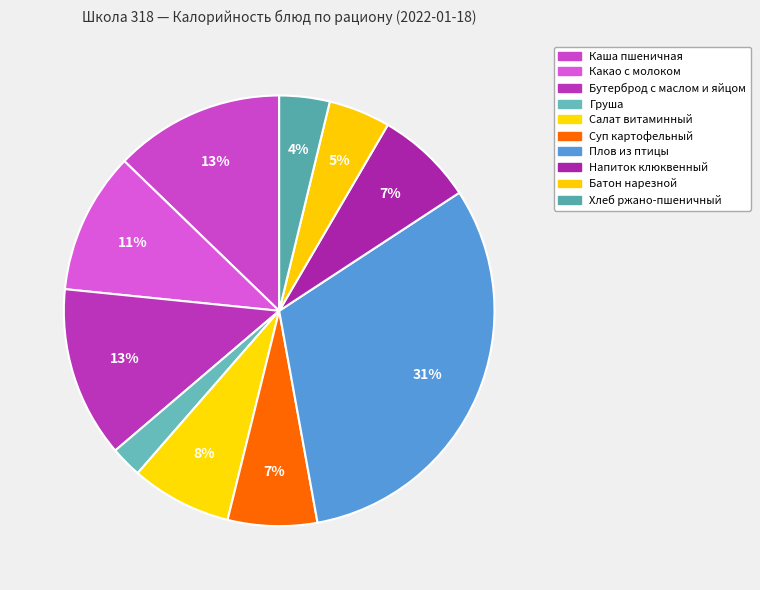

Which slice is the smallest?

Груша